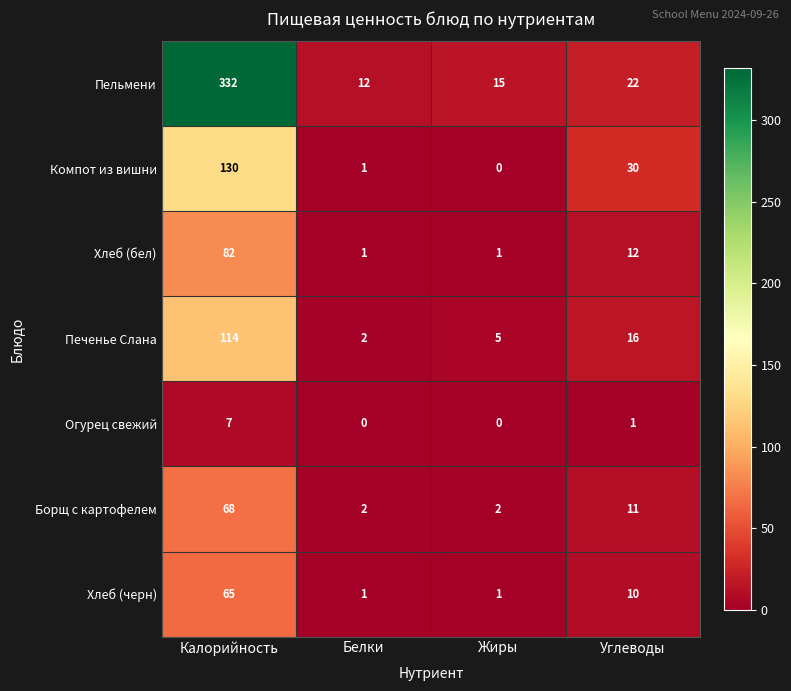

Reading left to right, extract all data points from this chart.

Пельмени: Калорийность=332	Белки=12	Жиры=15	Углеводы=22
Компот из вишни: Калорийность=130	Белки=1	Жиры=0	Углеводы=30
Хлеб (бел): Калорийность=82	Белки=1	Жиры=1	Углеводы=12
Печенье Слана: Калорийность=114	Белки=2	Жиры=5	Углеводы=16
Огурец свежий: Калорийность=7	Белки=0	Жиры=0	Углеводы=1
Борщ с картофелем: Калорийность=68	Белки=2	Жиры=2	Углеводы=11
Хлеб (черн): Калорийность=65	Белки=1	Жиры=1	Углеводы=10